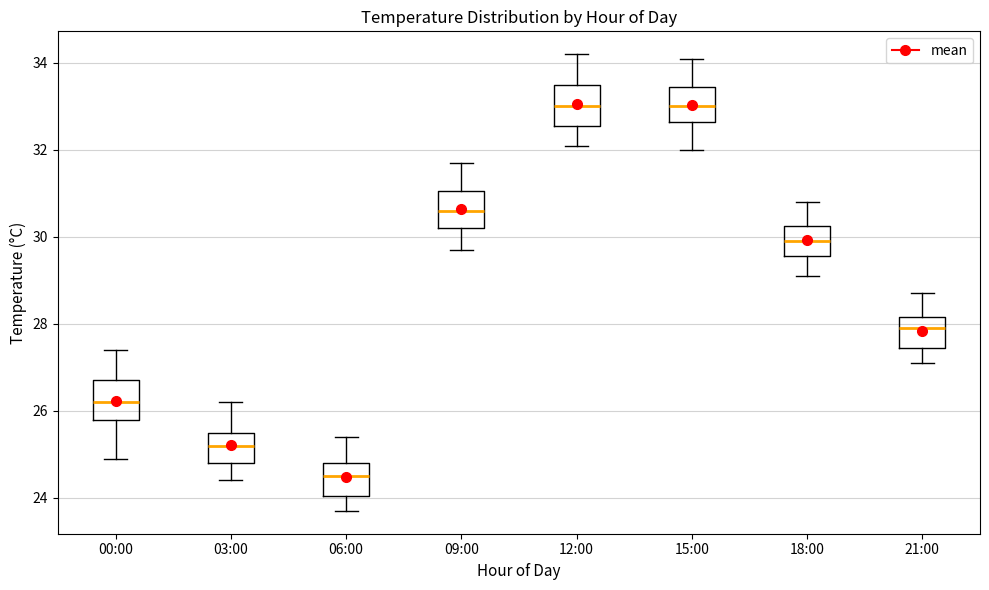

Where does the lower whisker of the box for 03:00 end on the y-axis? The values are not printed on the chart, so give them approximately, as read against the axis.

24.4